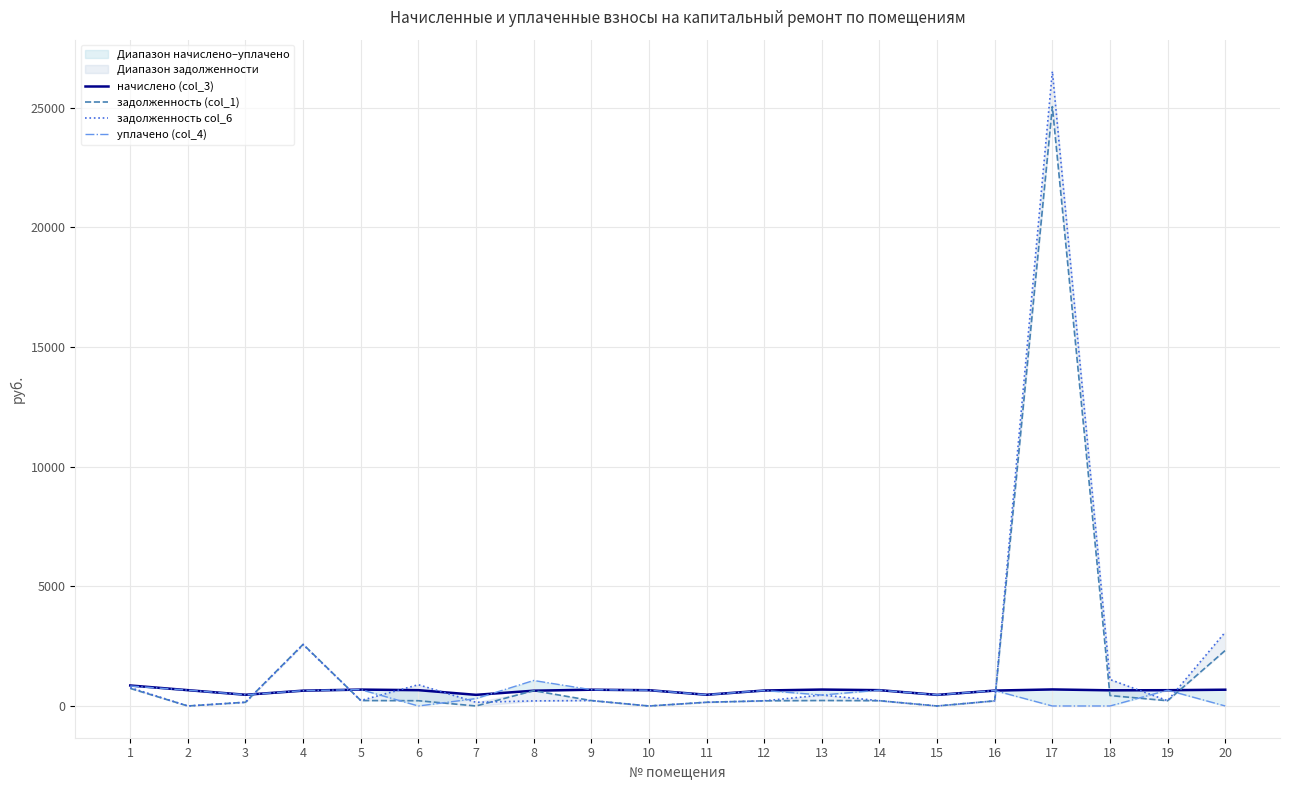

Reading left to right, what are all the values shown in this chart?

начислено (col_3): 857.0	661.4	469.1	640.8	685.3	661.4	465.9	639.2	680.5	659.9	469.1	647.1	686.9	661.4	464.3	644.0	691.6	655.1	659.9	680.5
задолженность (col_1): 735.7	0.0	156.3	2578.0	228.4	220.5	0.0	639.8	226.8	0.0	156.3	215.7	229.2	220.5	0.0	214.7	25042.0	436.7	219.9	2322.3
задолженность col_6: 766.9	0.0	156.3	2561.6	228.4	888.8	155.3	213.1	226.8	0.0	156.3	215.7	458.1	220.5	0.0	214.7	26513.2	1105.8	219.9	3087.4
уплачено (col_4): 835.0	661.4	469.1	640.8	685.3	0.0	310.6	1065.3	680.5	659.9	469.1	647.1	457.9	661.4	464.3	644.0	0.0	0.0	659.9	0.0